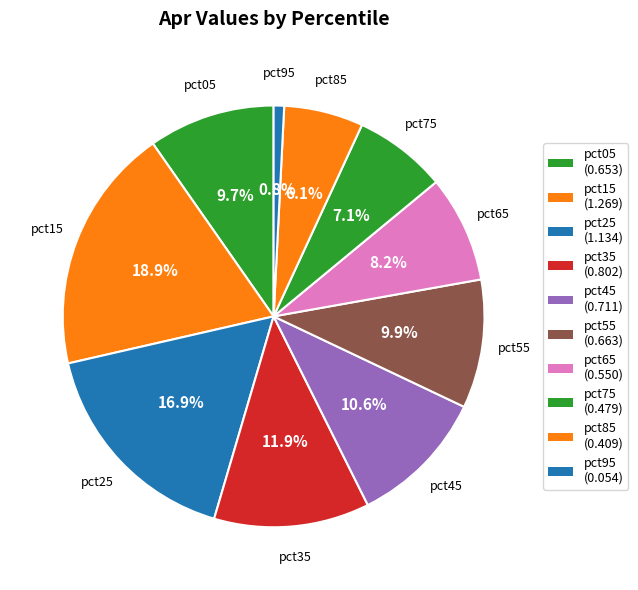

Rank the categories by value from lowest to highest.

pct95, pct85, pct75, pct65, pct05, pct55, pct45, pct35, pct25, pct15